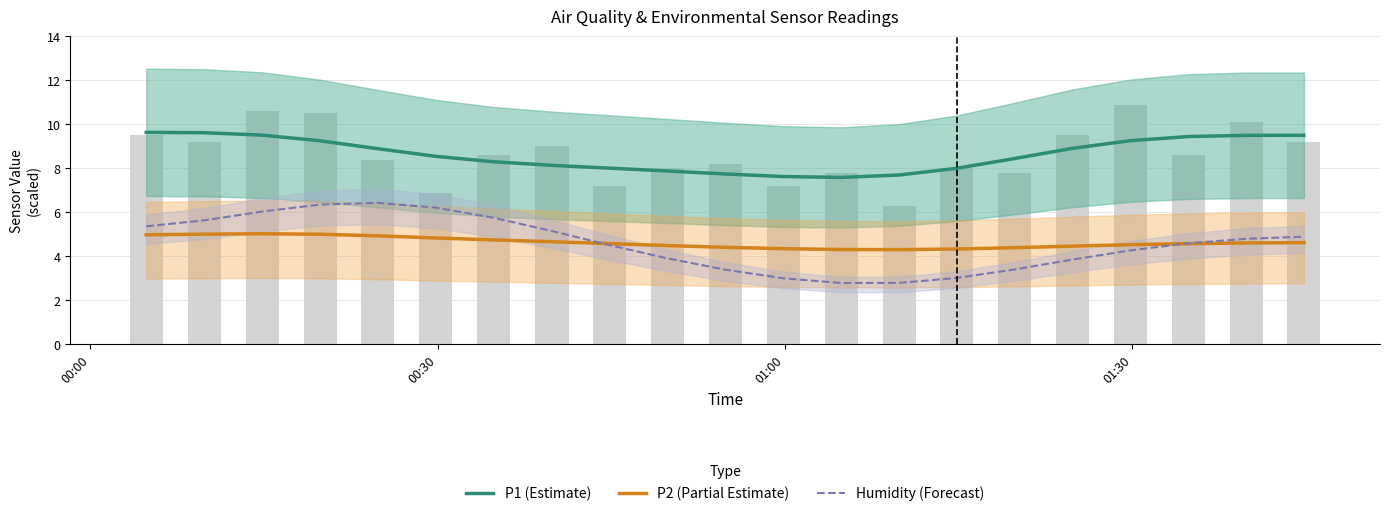

What is the value of the P1 (Estimate) bar at the 16th from the left?

8.4